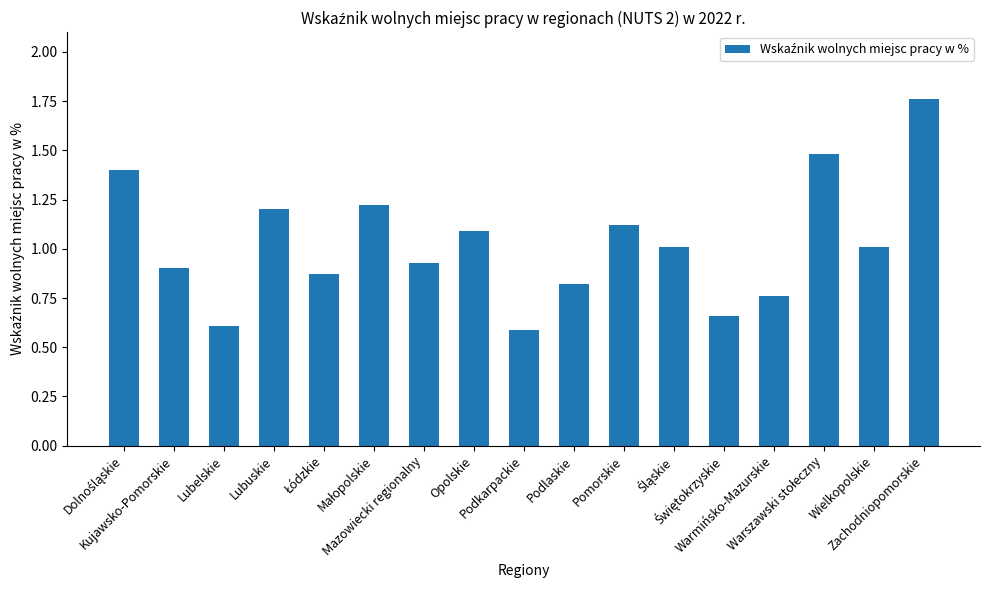

Which category has the lowest value across all series?

Podkarpackie